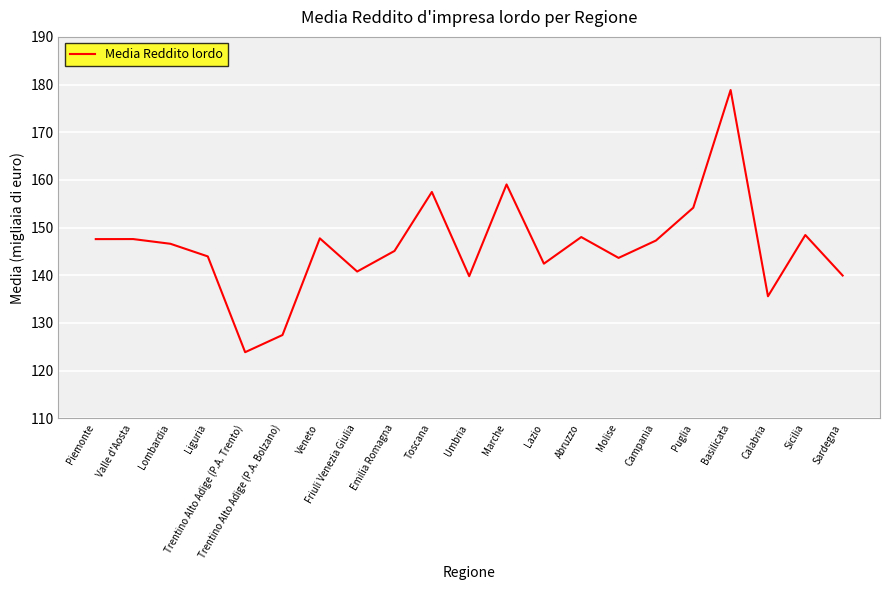

What is the difference between the second highest and minimum values?

35.2